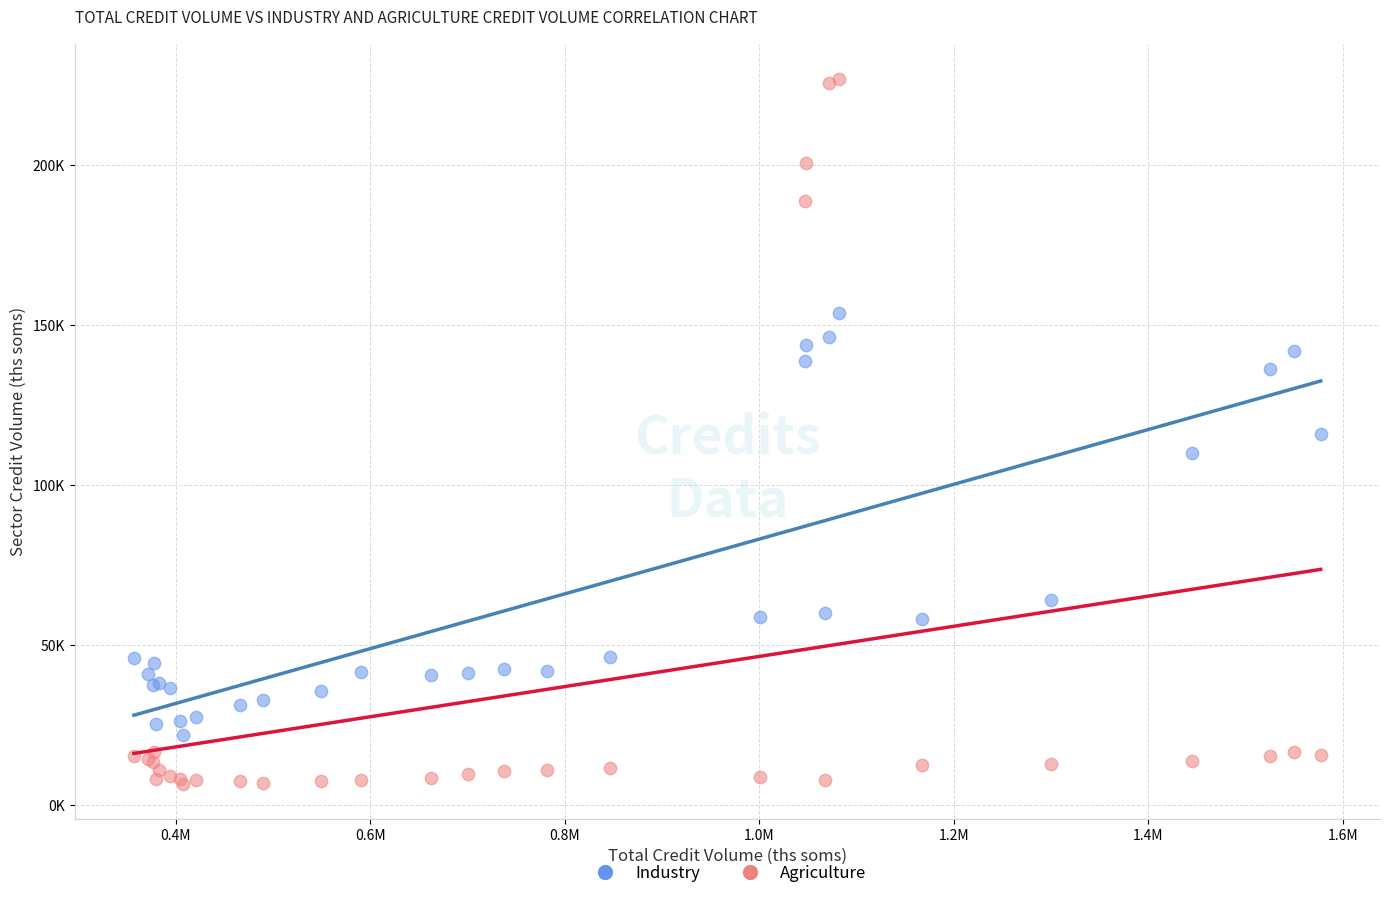

What are all the series names shown in the legend?

Industry, Agriculture